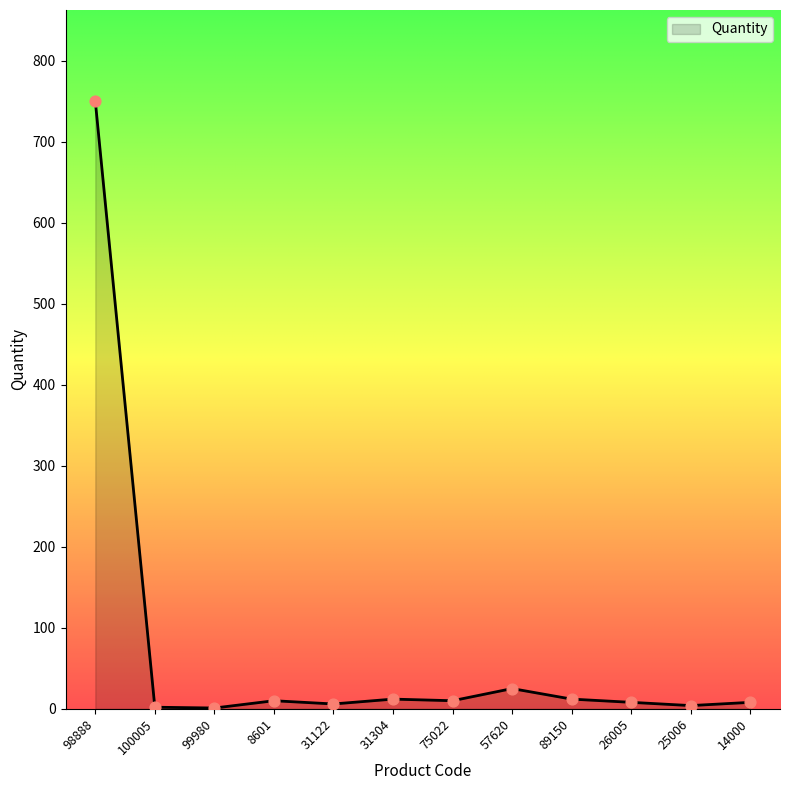

Approximately how many times larger is the value at 31304 compared to 99980?

12.0